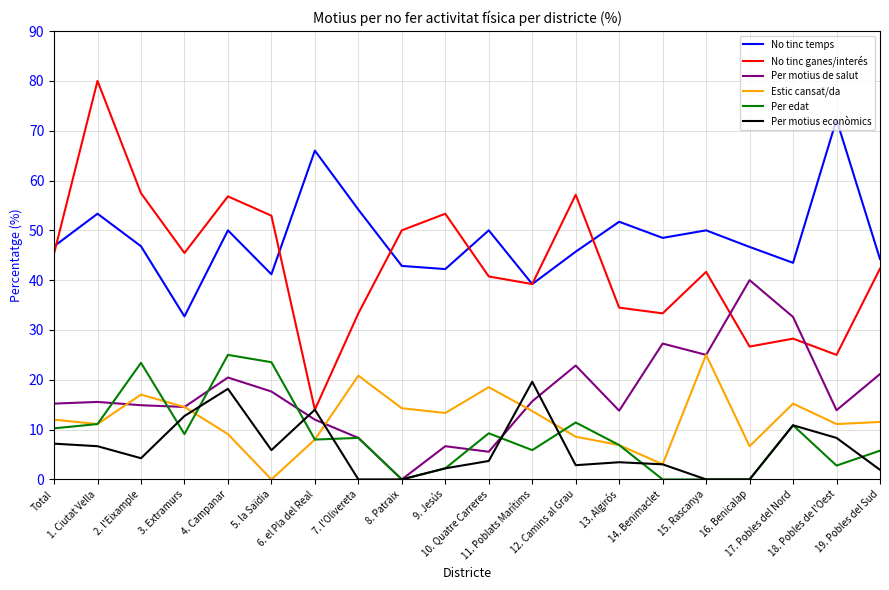

Which series has the largest total across all categories?

No tinc temps